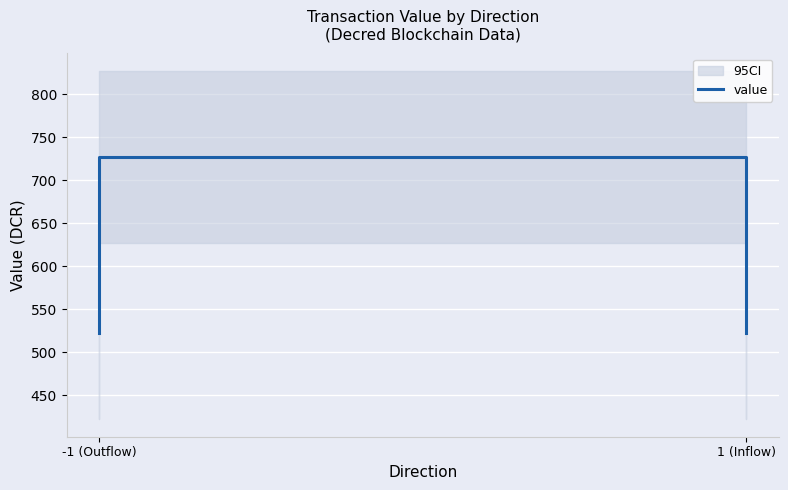

What is the approximate value at -1 (Outflow)?

522.0